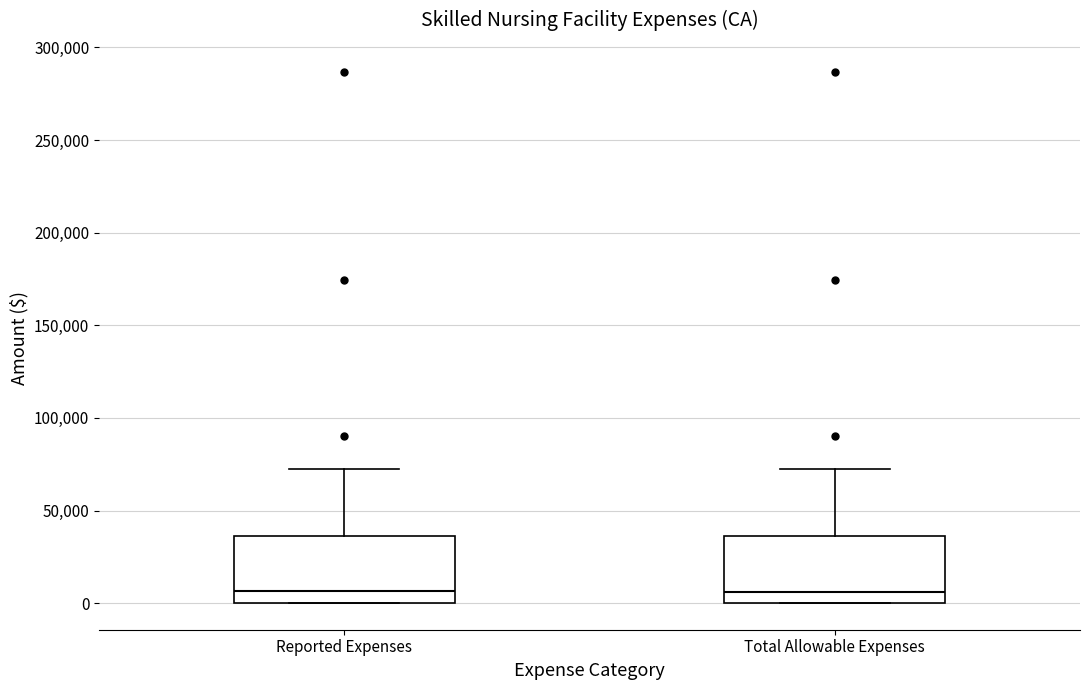

Reading left to right, transcribe this box plot: for each box, give where its median line is, the range the box spans, and where its two whiskers end, as read against the y-axis. The values are not printed on the chart, so give them approximately, as read against the axis.

Reported Expenses: median 5000, box 0 to 35000, whiskers 0 to 70000
Total Allowable Expenses: median 5000, box 0 to 35000, whiskers 0 to 70000